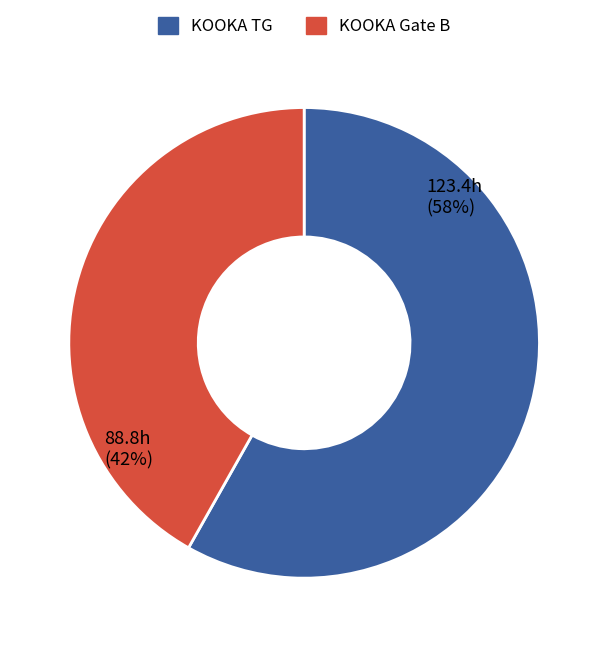

Combined, do KOOKA TG and KOOKA Gate B account for over 50%?

Yes